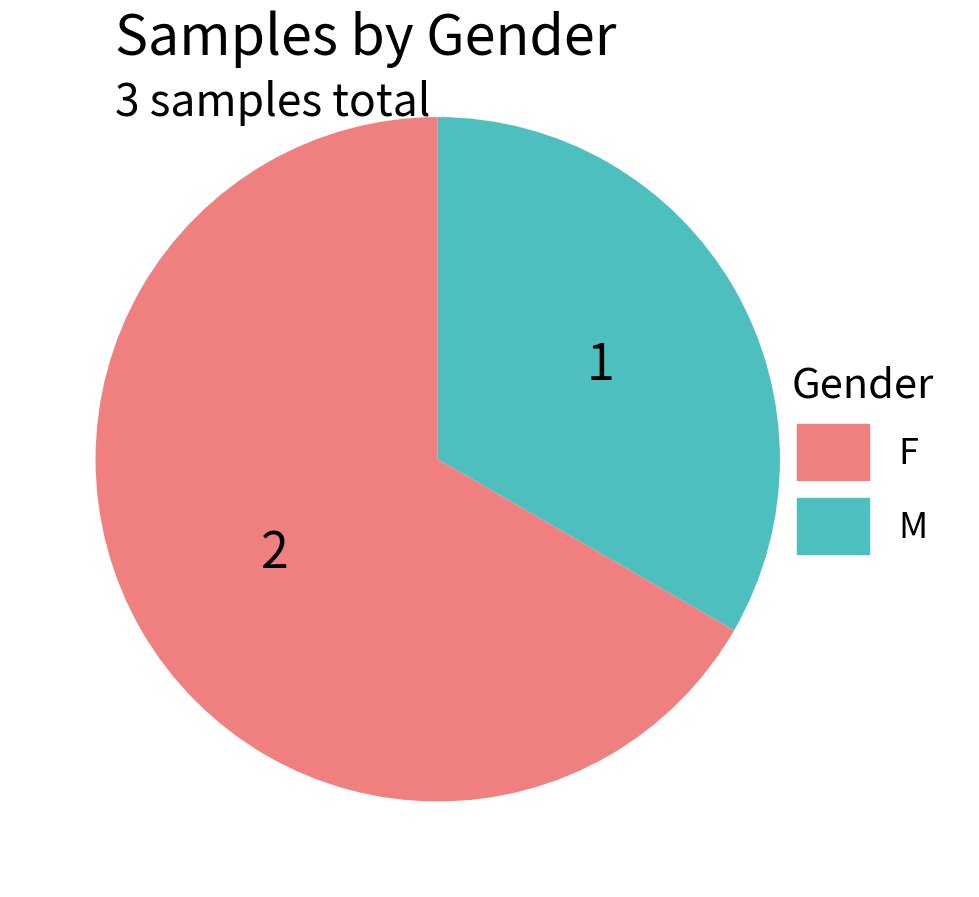

Does any single category account for the majority?

Yes